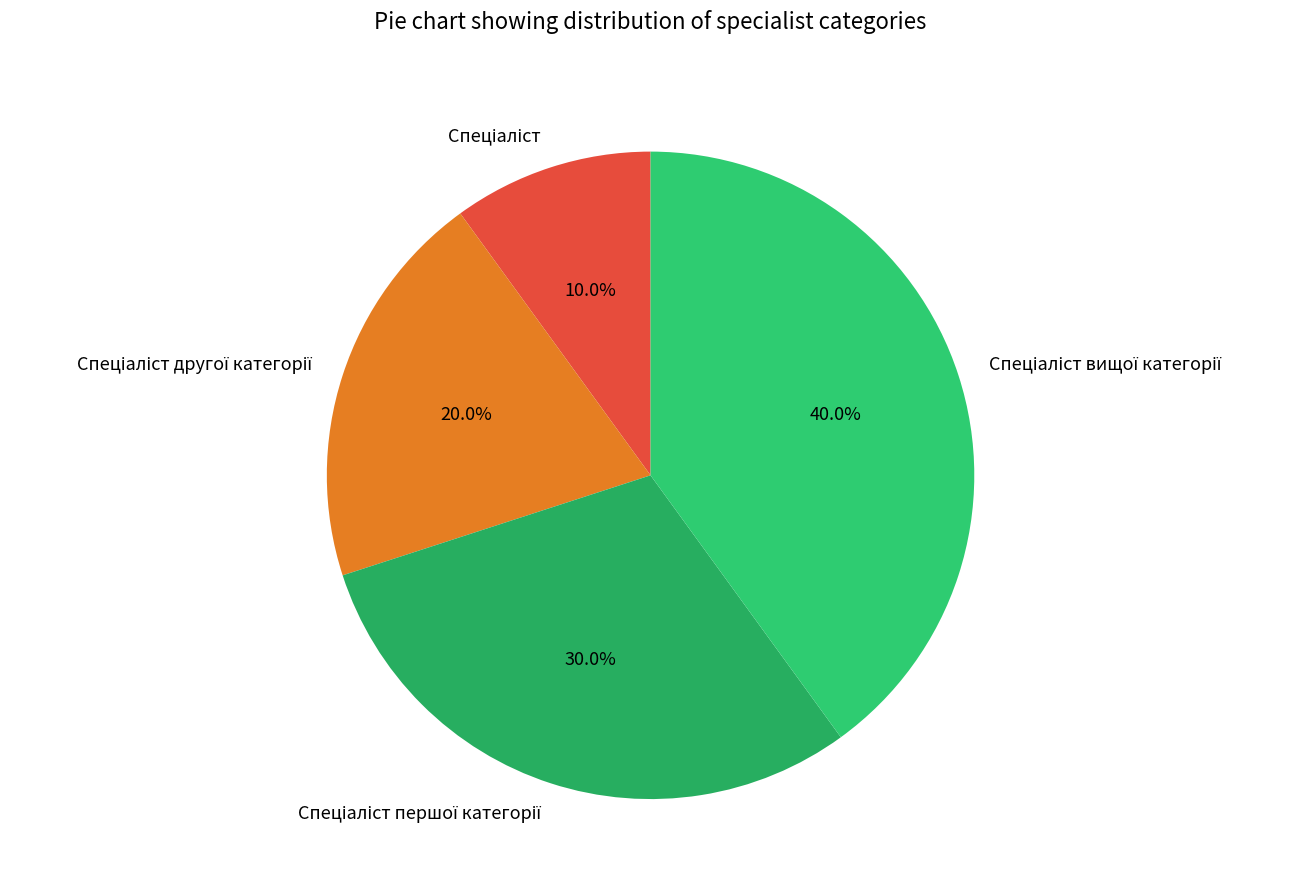

How many segments does this pie chart have?

4